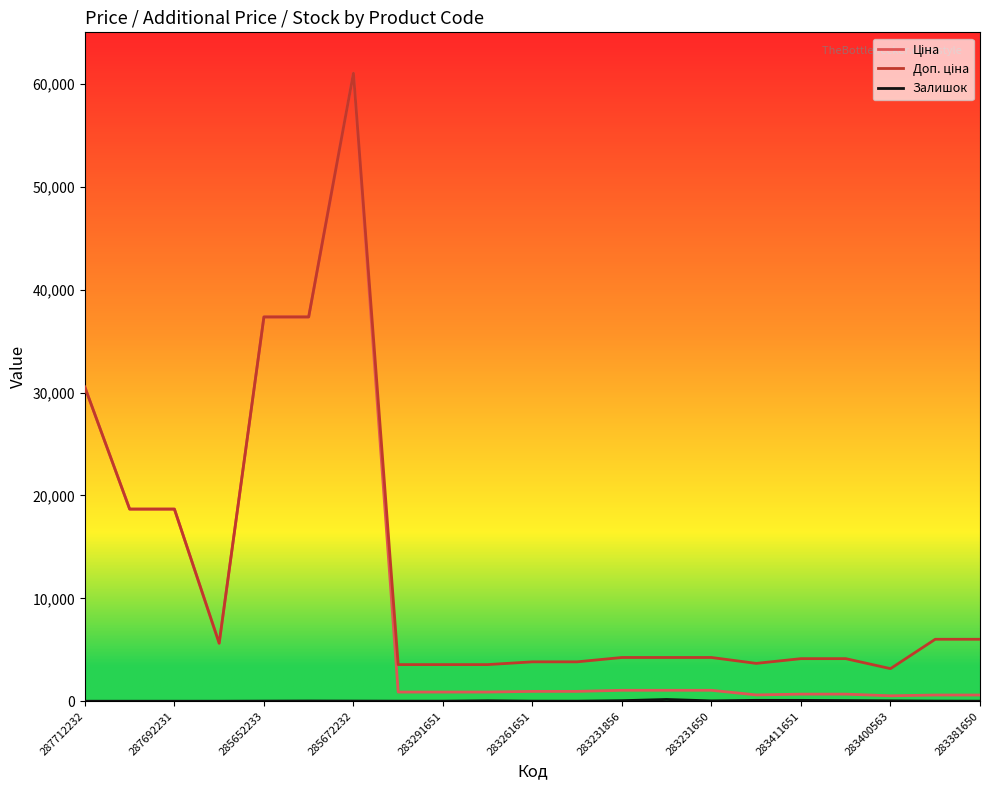

What is the greatest value displayed?

61024.7